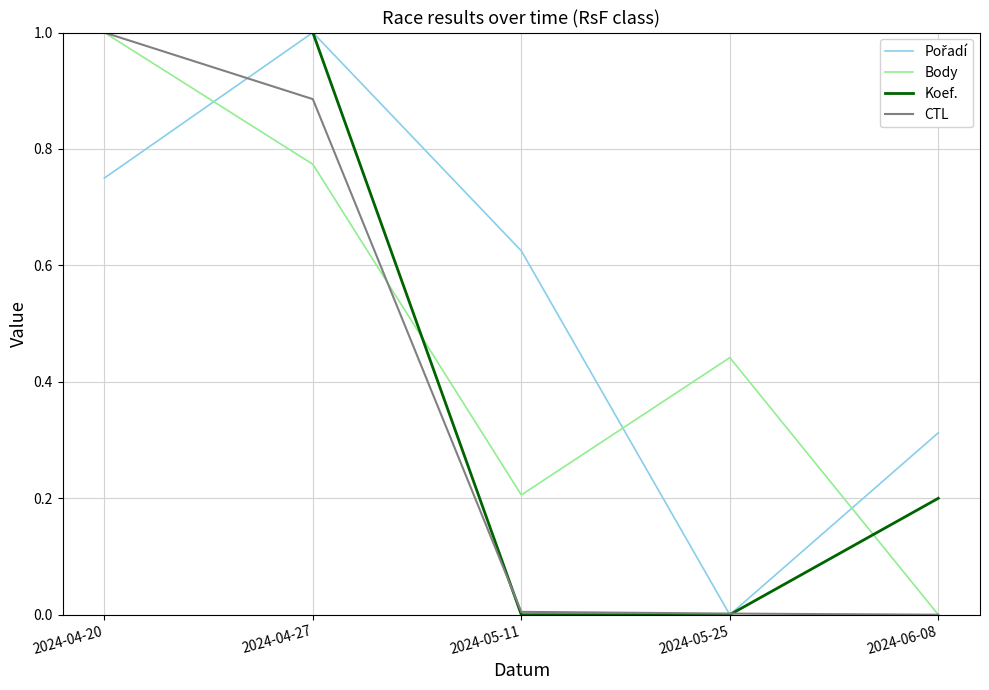

What position from the right is 2024-05-11?

3